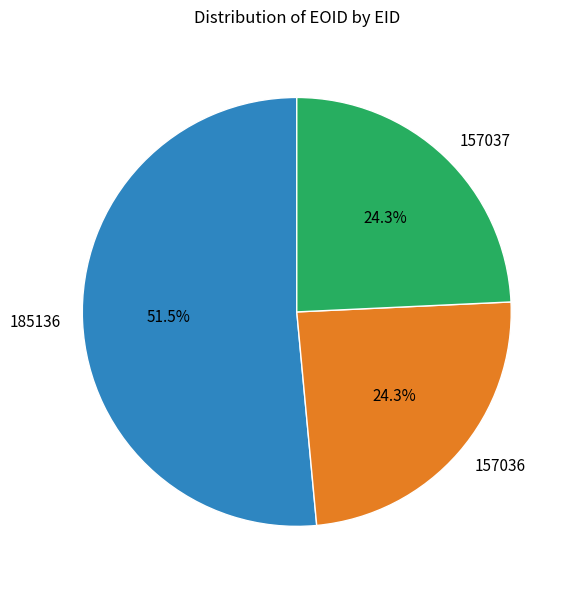

Combined, do 185136 and 157036 account for over 50%?

Yes